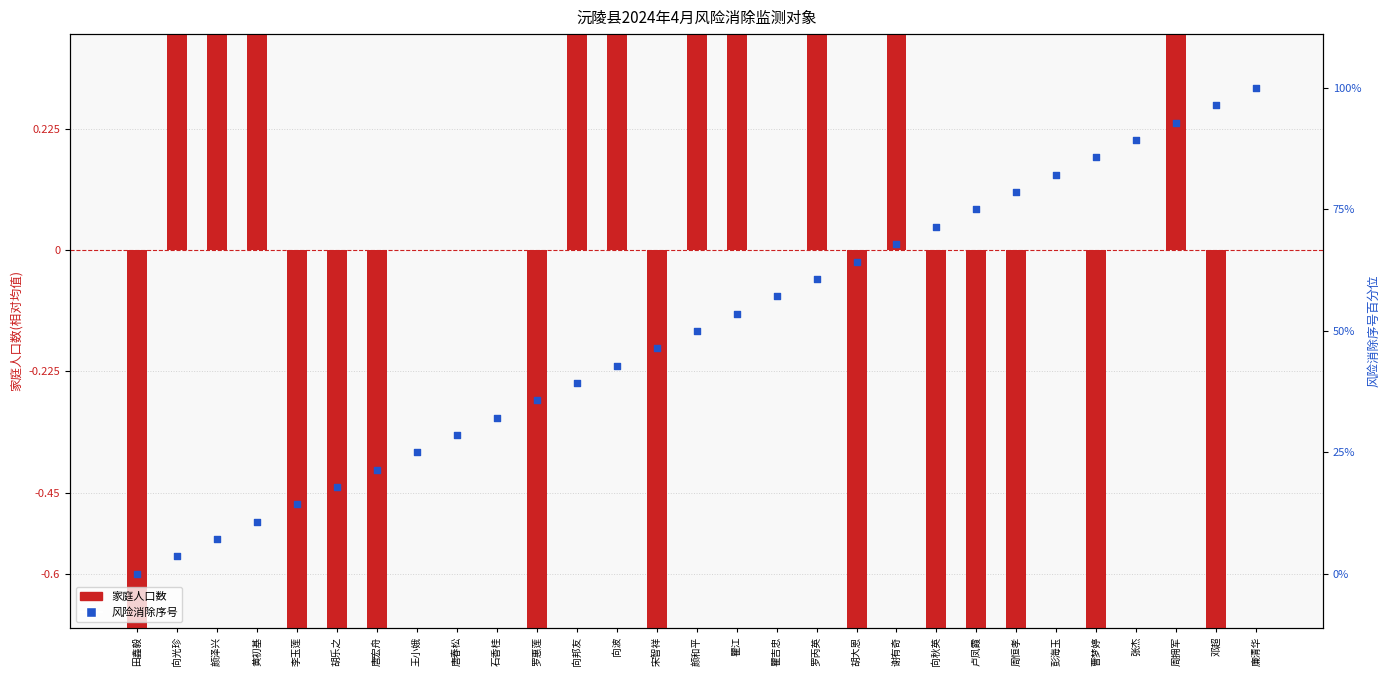

At which category is the sum across all series the highest?

谢有奇